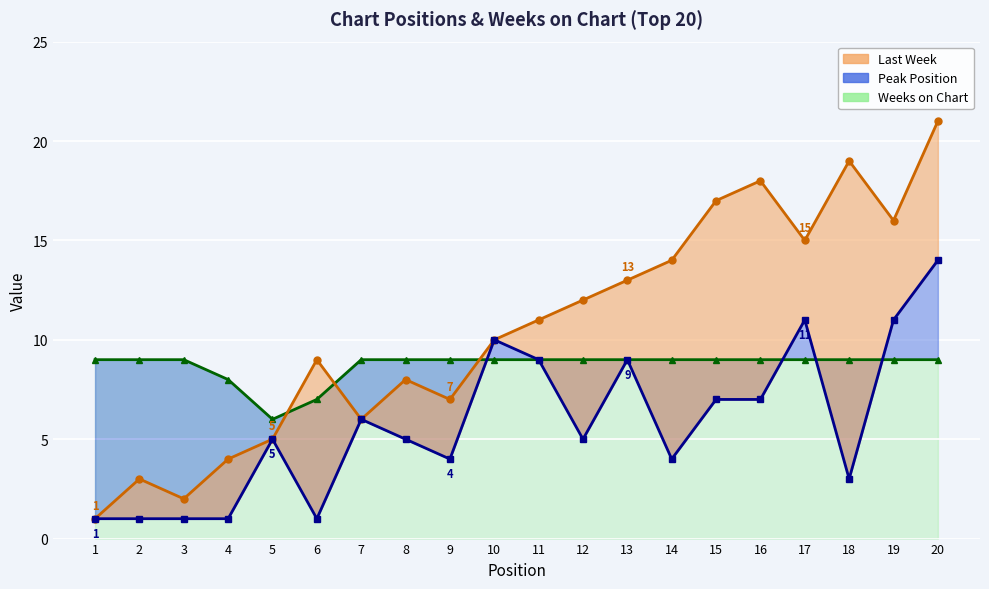

What is the approximate value of Weeks on Chart at 17?

9